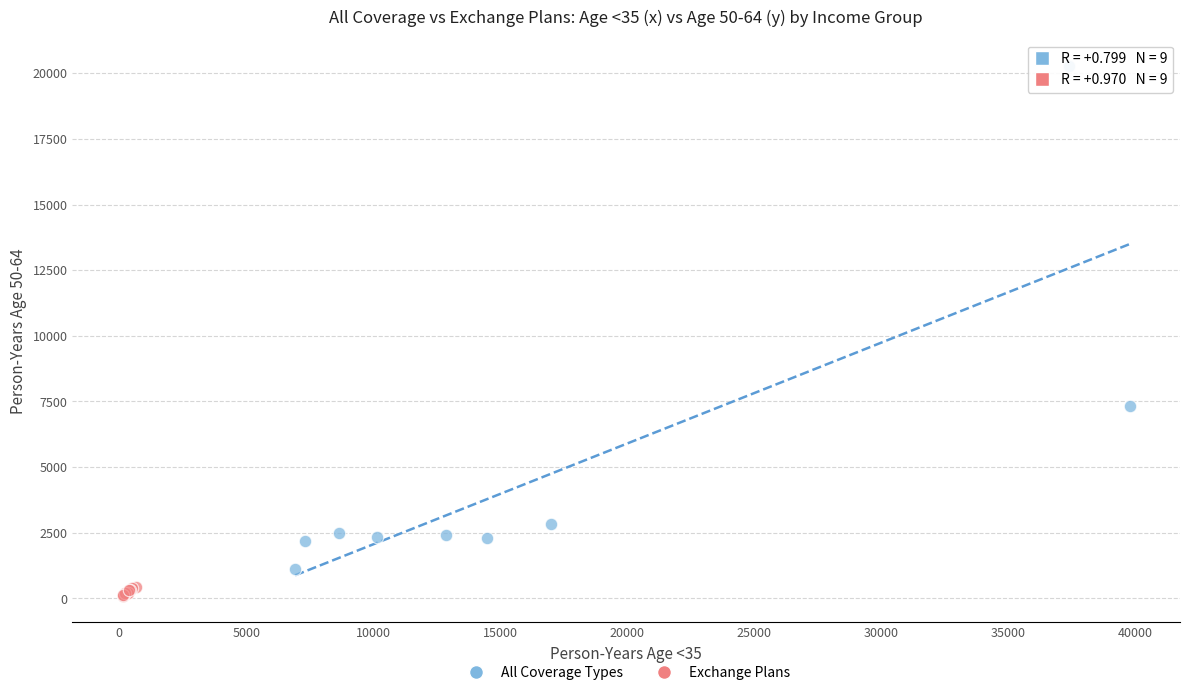

Which series has the widest spread of Y values?

All Coverage Types